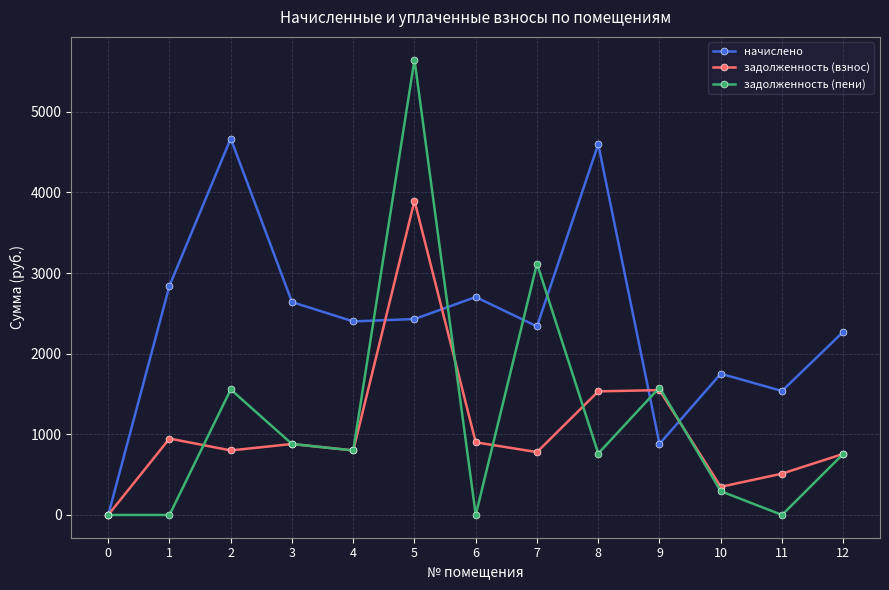

List the series in order of their peak value, highest first.

задолженность (пени), начислено, задолженность (взнос)